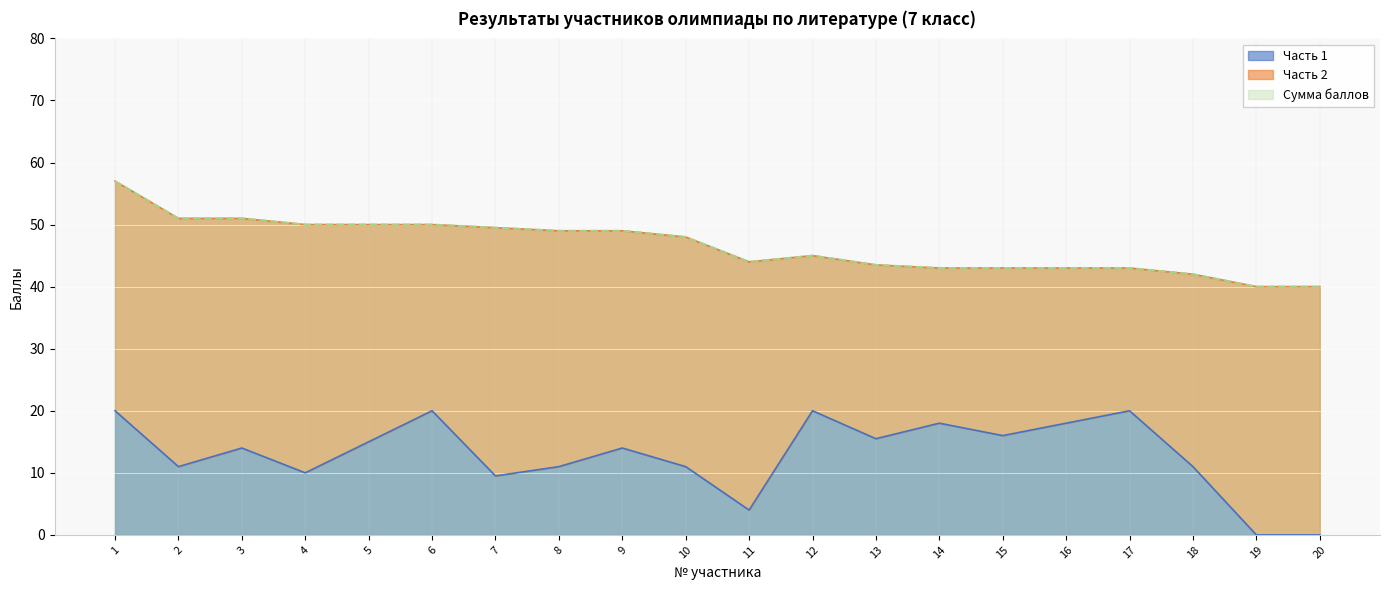

In Часть 1, how many points are lower than both neighbors (excluding endpoints)?

6